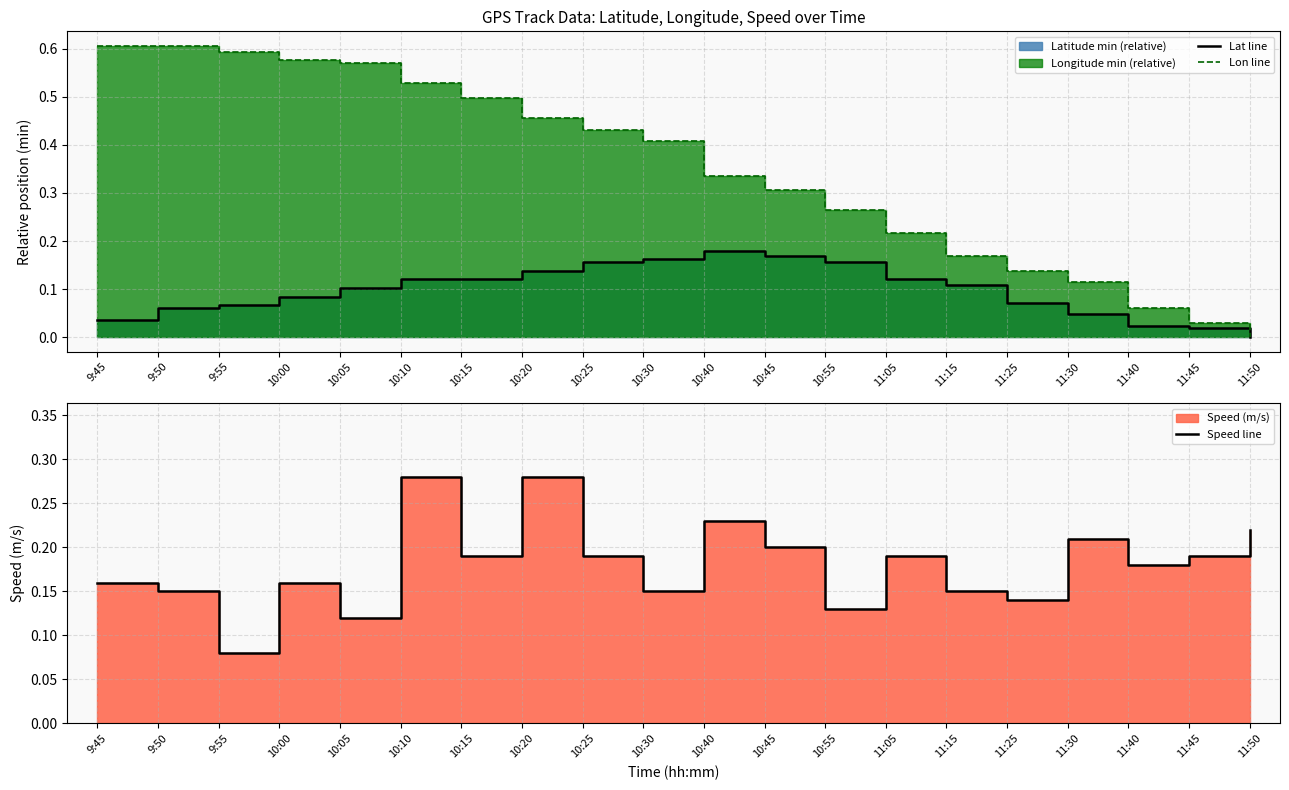

What is the difference between the Speed line values at 9:55 and 10:30?

0.1